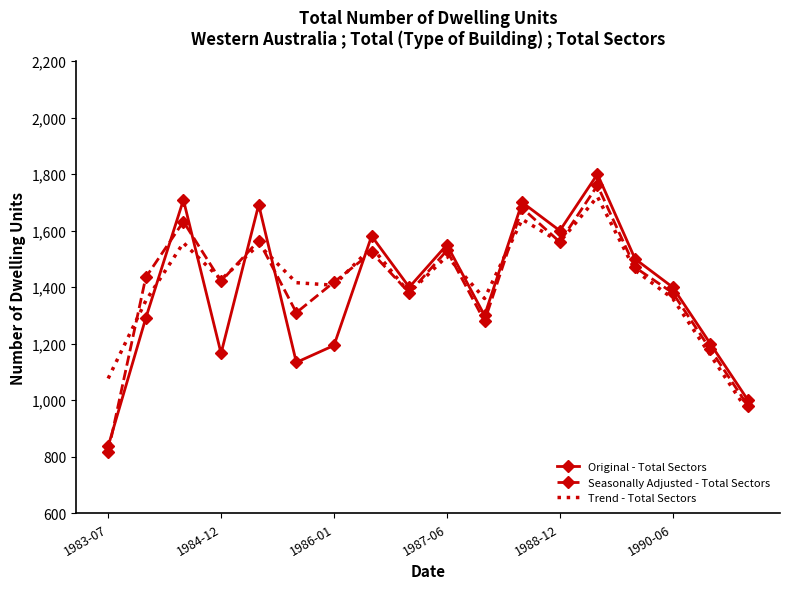

Which series ends up on top after the final intersection of Trend - Total Sectors and Original - Total Sectors?

Original - Total Sectors